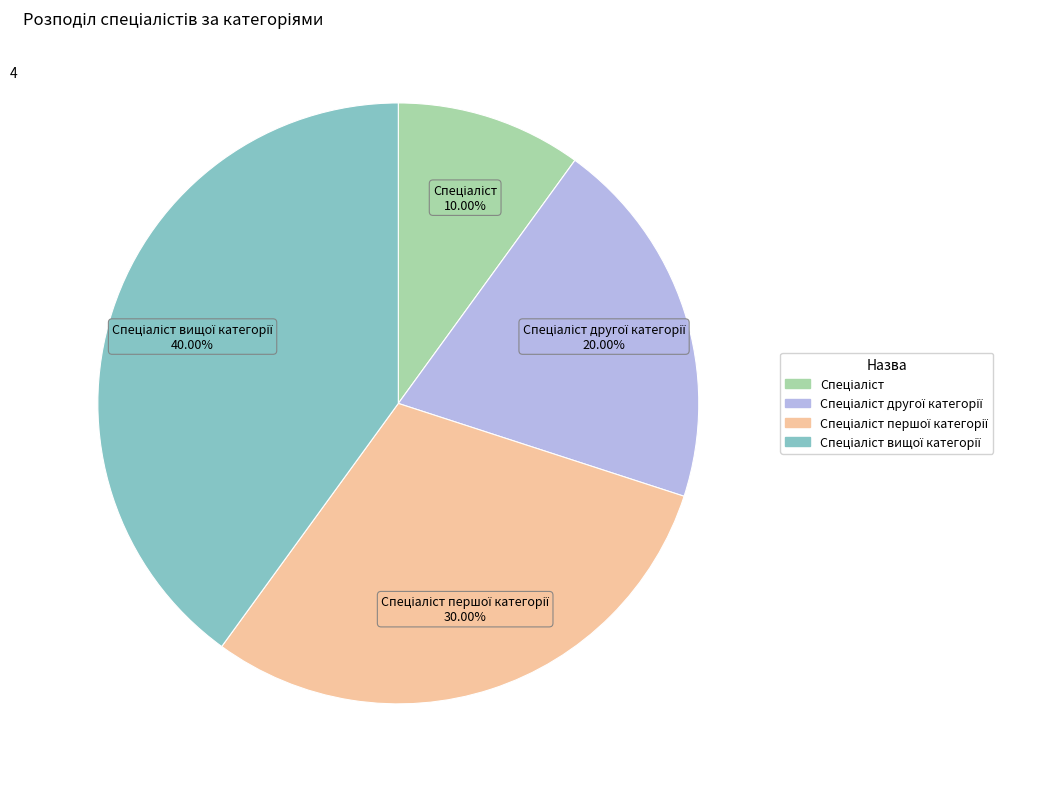

Is there a majority slice in this chart?

No